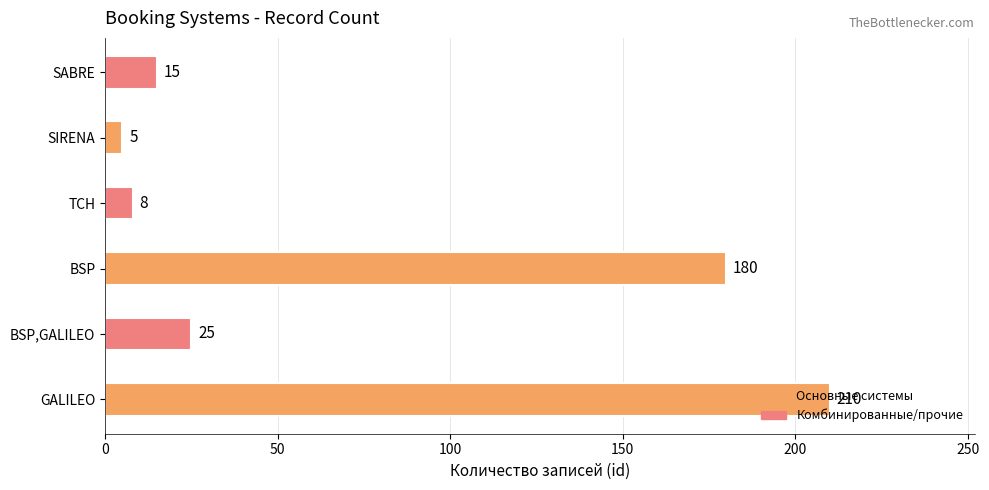

Rank the categories by value from highest to lowest.

GALILEO, BSP, BSP,GALILEO, SABRE, TCH, SIRENA